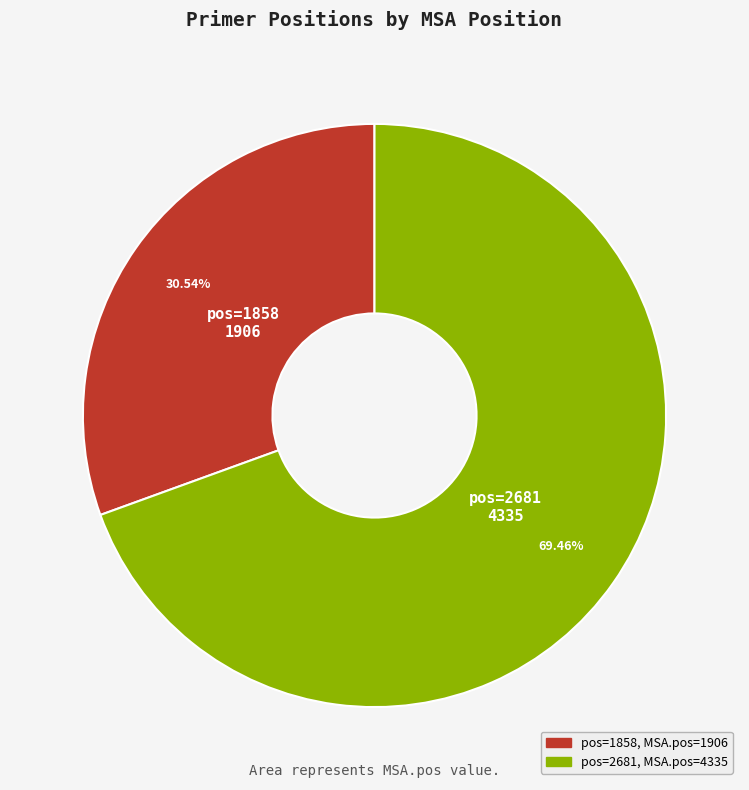

Is there a majority slice in this chart?

Yes